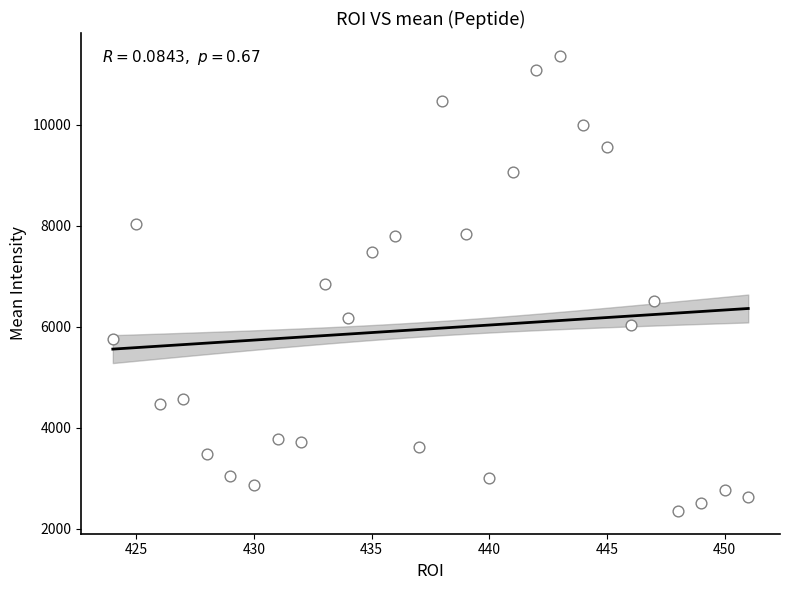

What is the range of X values (max minus min)?

27.0